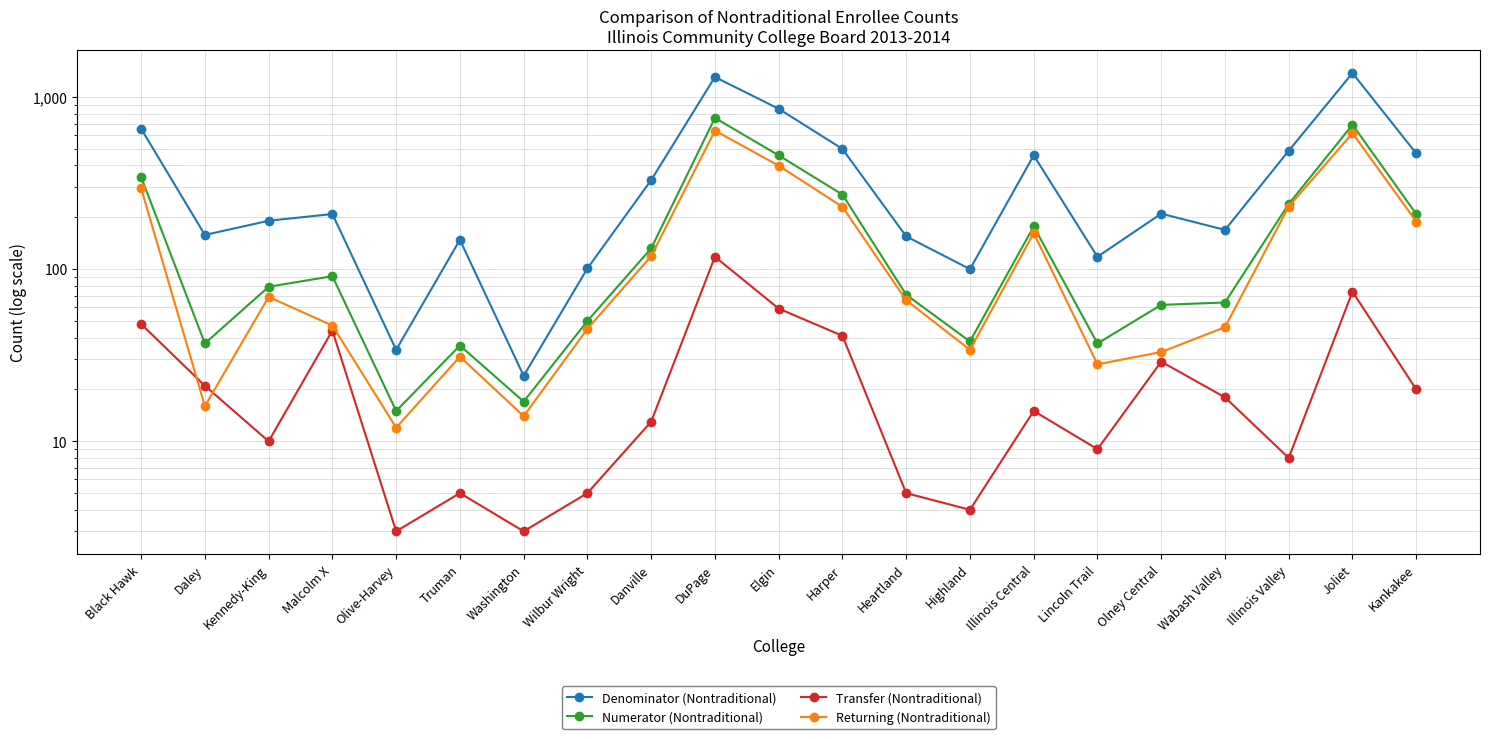

At which label is Transfer (Nontraditional) closest to 60?

Elgin